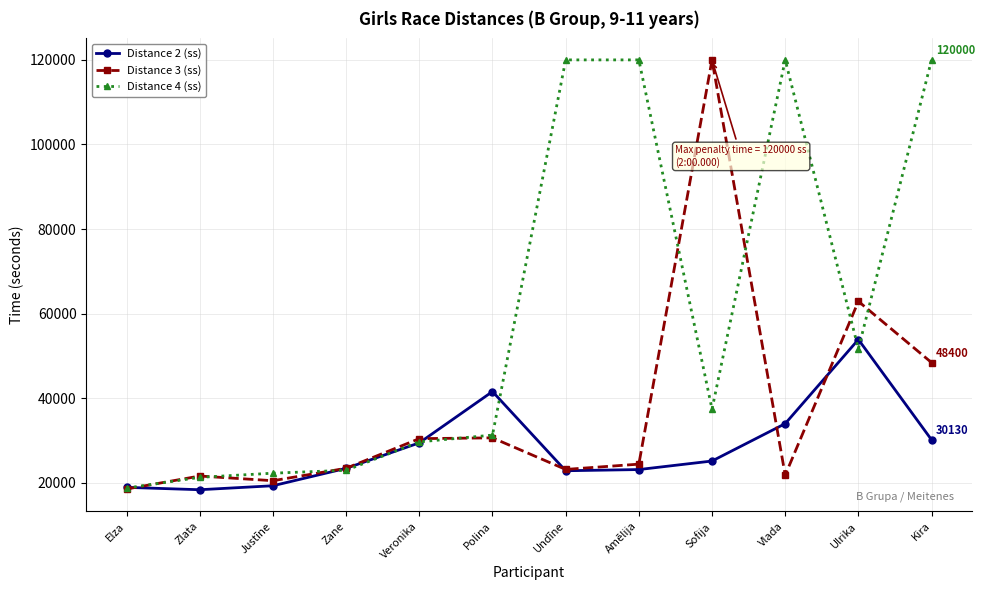

At which label does Distance 2 (ss) reach its peak?

Ulrika